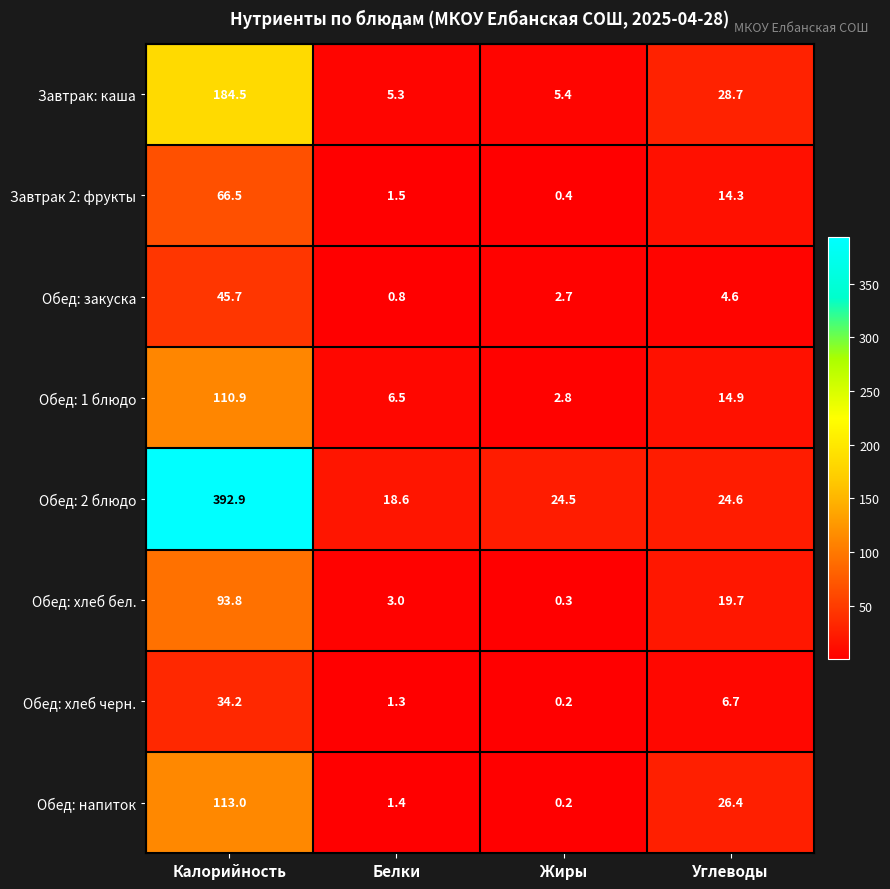

At which label does Завтрак 2: фрукты first exceed 14?

Калорийность